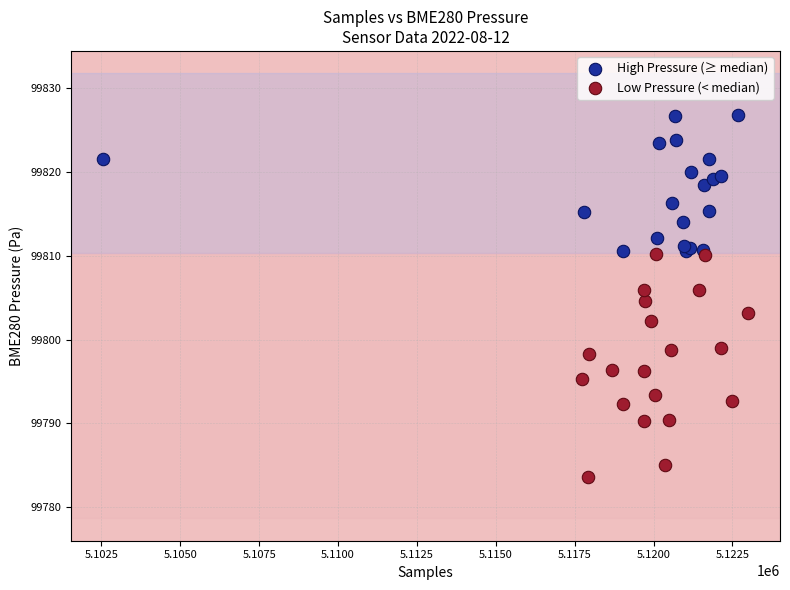

Which series reaches the maximum Y coordinate?

High Pressure (≥ median)